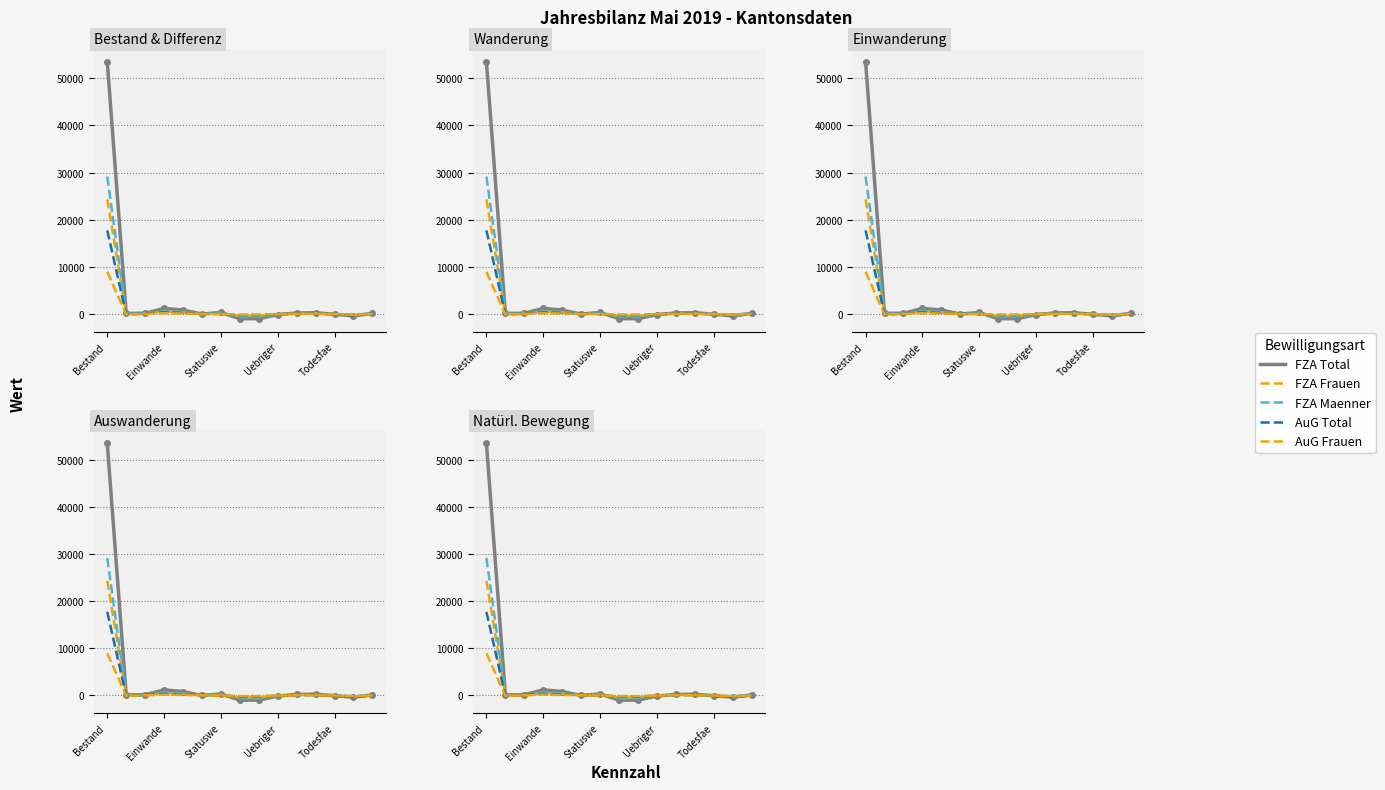

True or false: AuG Frauen has a value of -215 at 7.

False